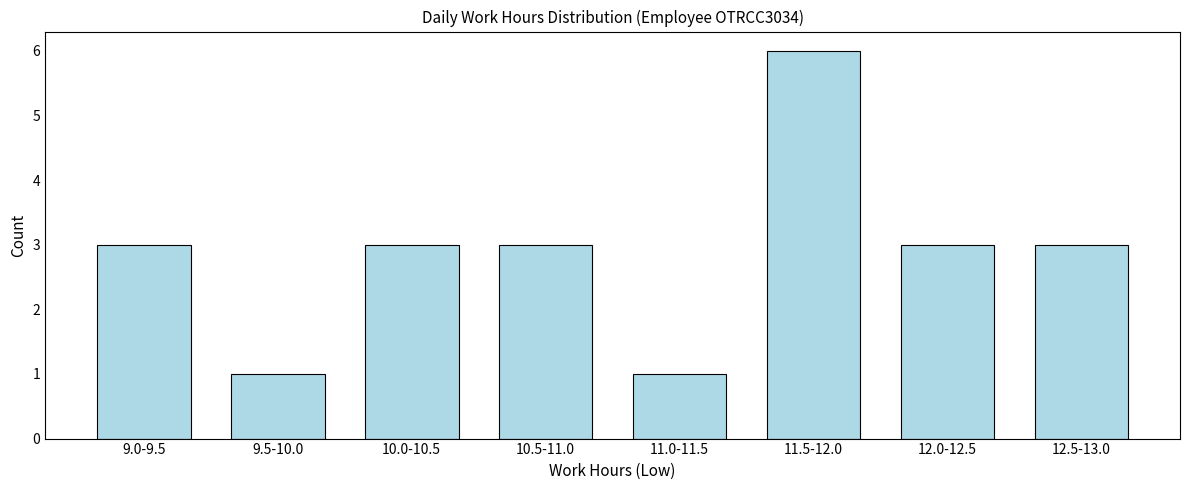

Reading left to right, what are all the values shown in this chart?

9.0-9.5=3	9.5-10.0=1	10.0-10.5=3	10.5-11.0=3	11.0-11.5=1	11.5-12.0=6	12.0-12.5=3	12.5-13.0=3